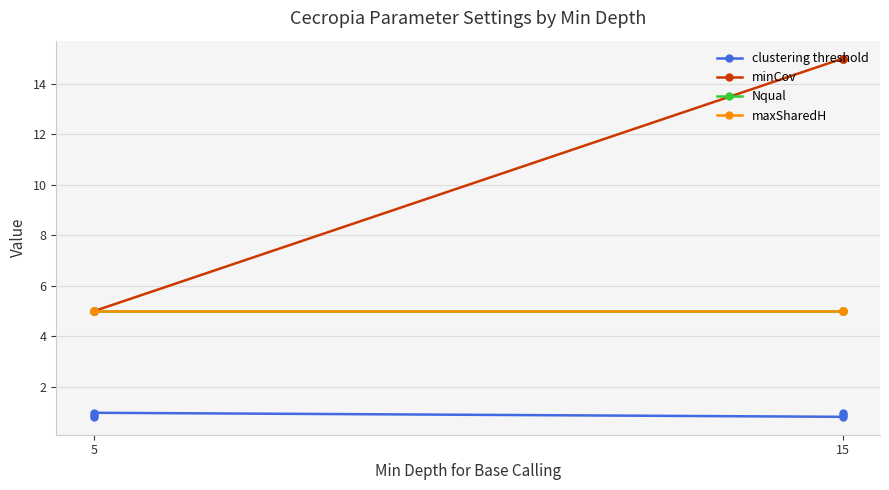

What is the value of the minCov point at the 1st from the left?

5.0